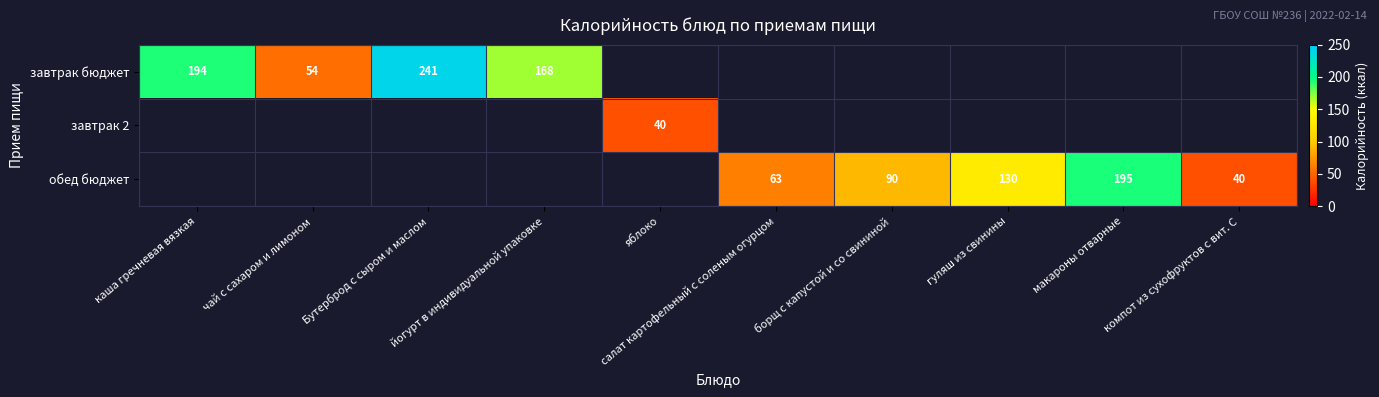

At how many categories does at least one series exceed 89?

6